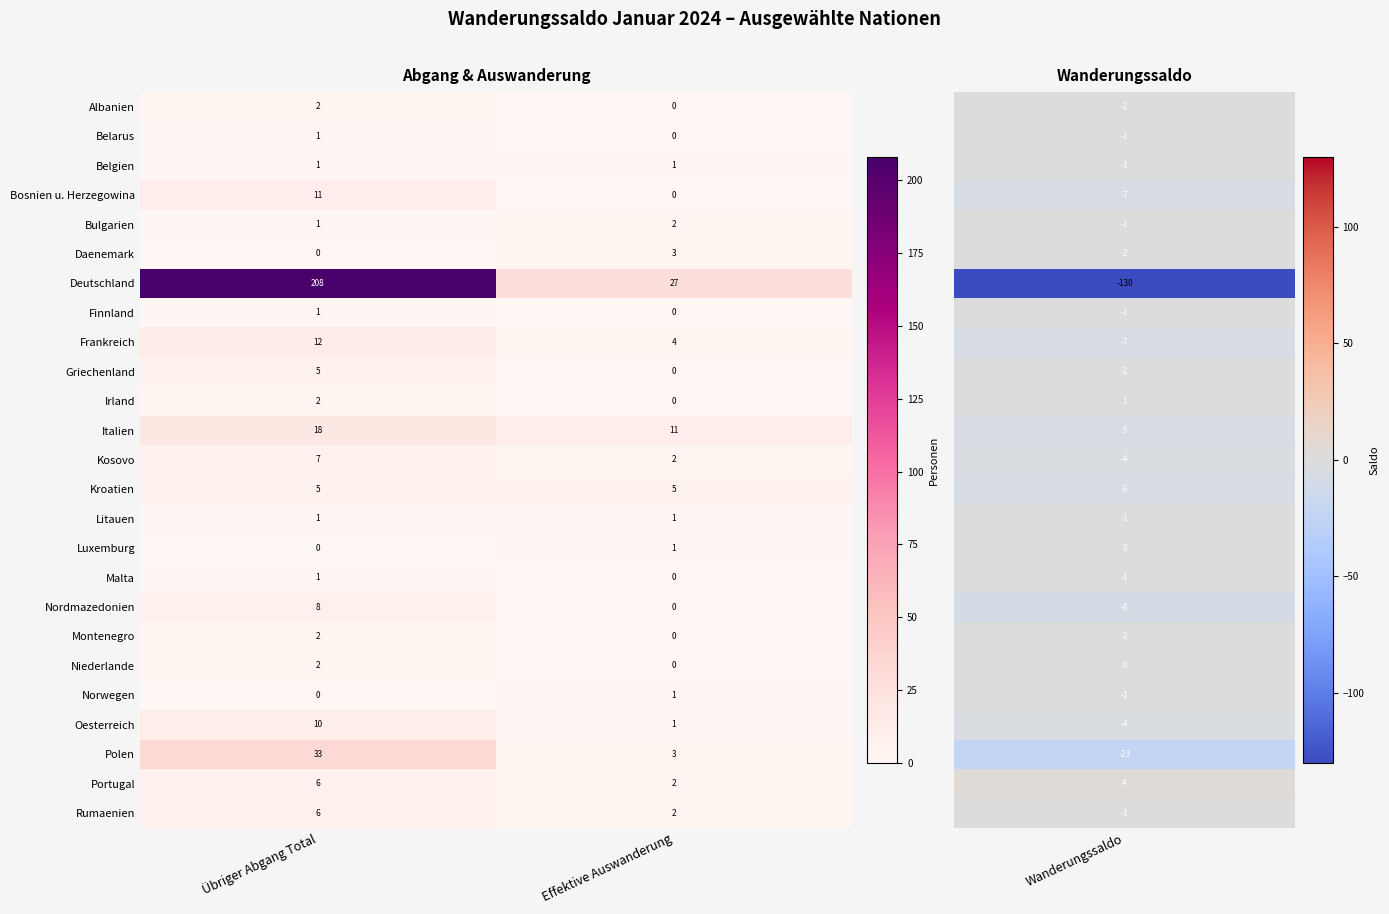

Which series has the largest total across all categories?

Deutschland